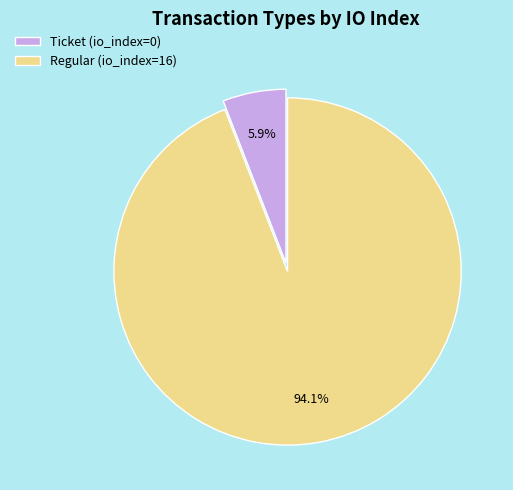

Rank the categories by value from highest to lowest.

Regular (io_index=16), Ticket (io_index=0)